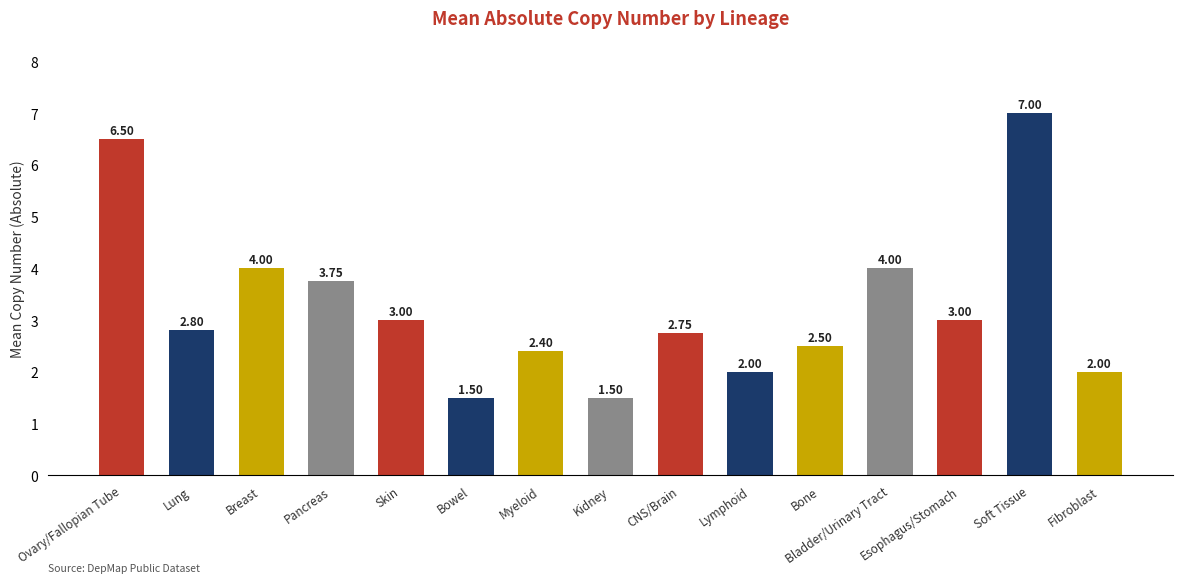

The chart shows a value of 0.4 at Bowel. True or false?

False